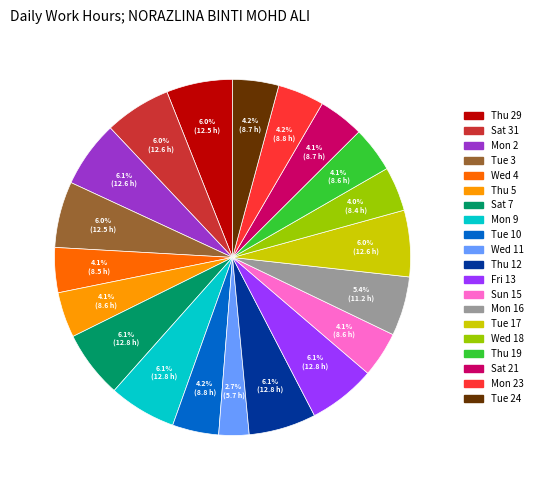

To the nearest percent, what portion does Wed 4 represent?

4%